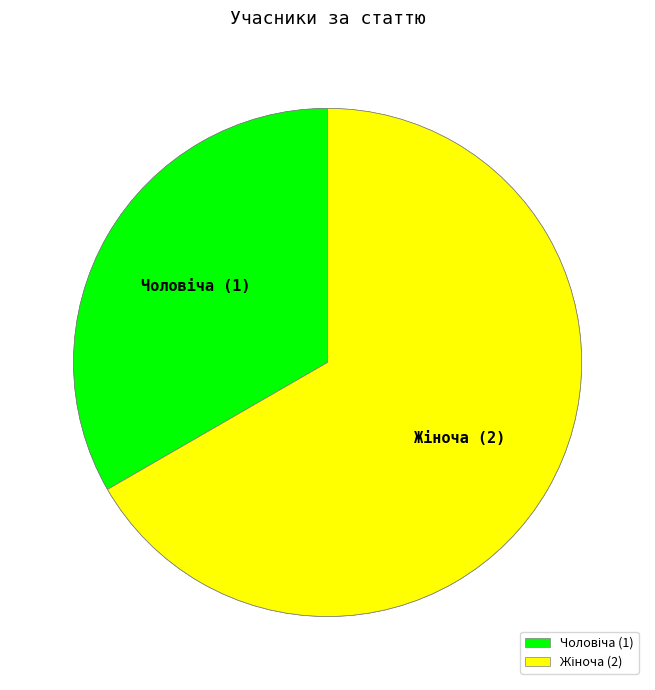

Rank the categories by value from lowest to highest.

Чоловіча, Жіноча